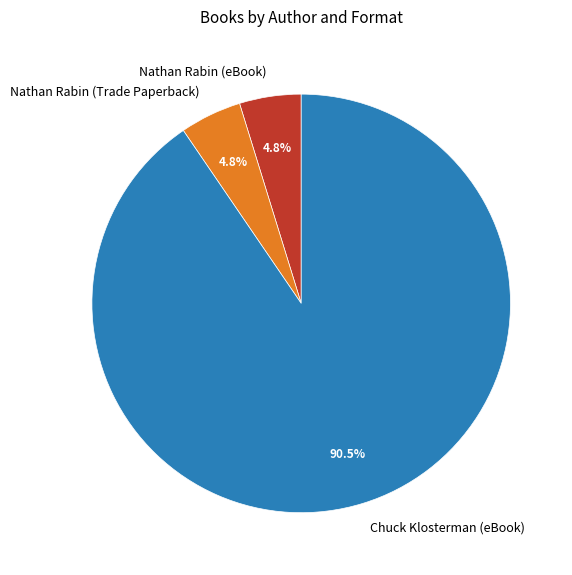

What is the total percentage of Chuck Klosterman (eBook) and Nathan Rabin (Trade Paperback)?

95.2%